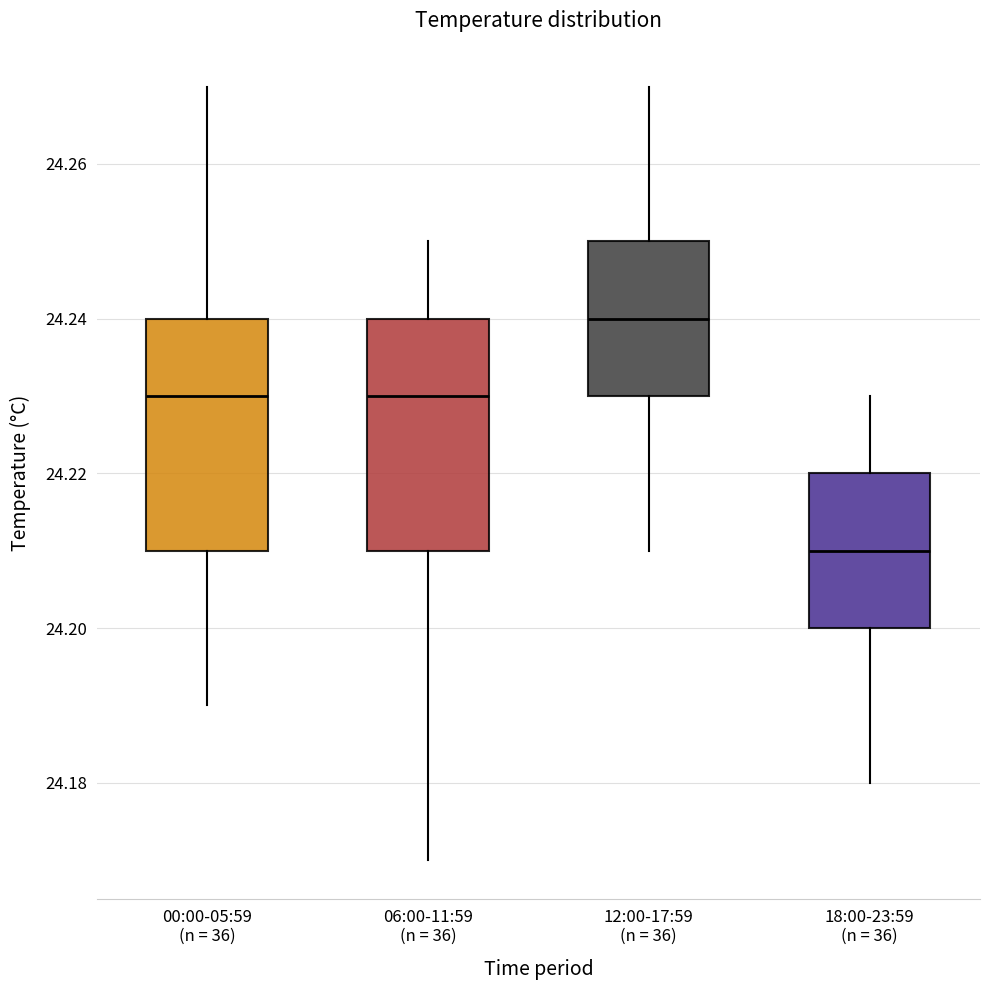

Where does the lower whisker of the box for 00:00-05:59 (n = 36) end on the y-axis? The values are not printed on the chart, so give them approximately, as read against the axis.

24.19